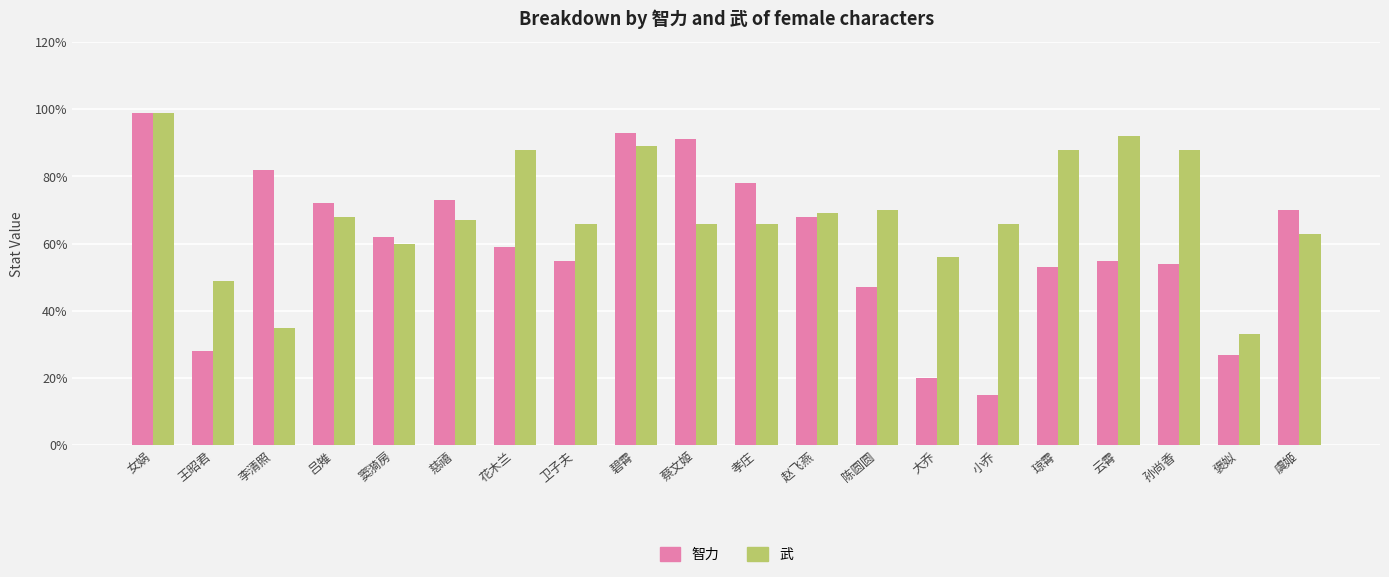

What is the approximate value of 武 at 慈禧, to the nearest 5?

65